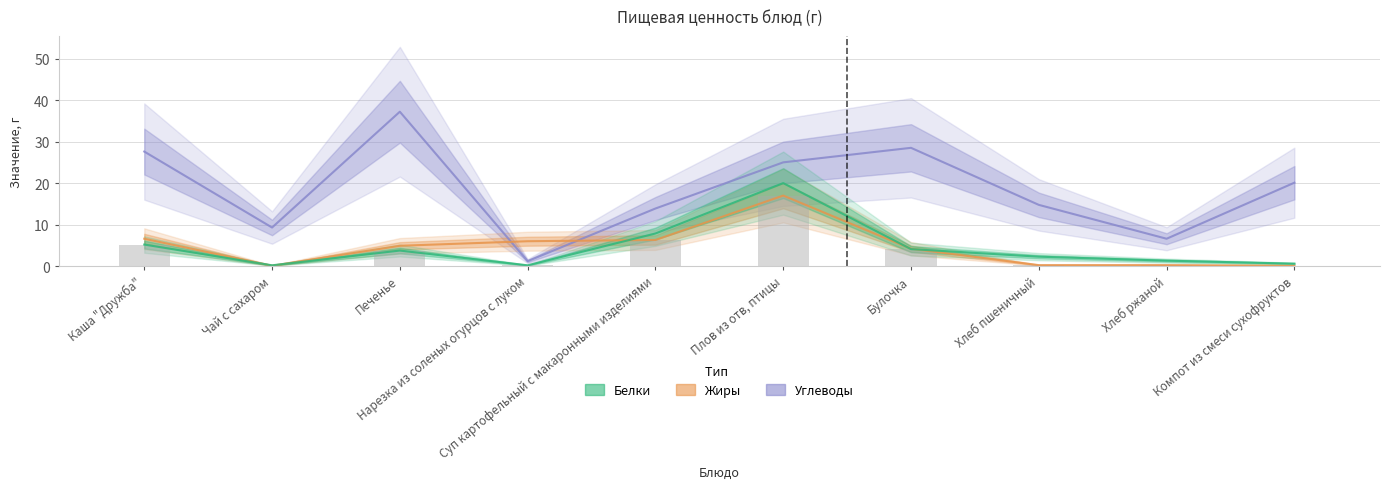

Is the value of Жиры at Печенье greater than the value of Белки at Хлеб ржаной?

Yes